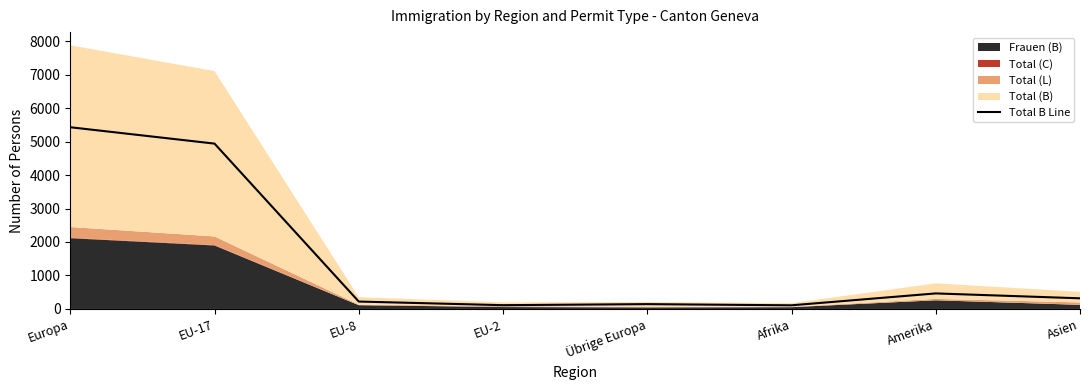

Reading right to left, extract all data points from this chart.

318	464	109	144	113	221	4939	5428